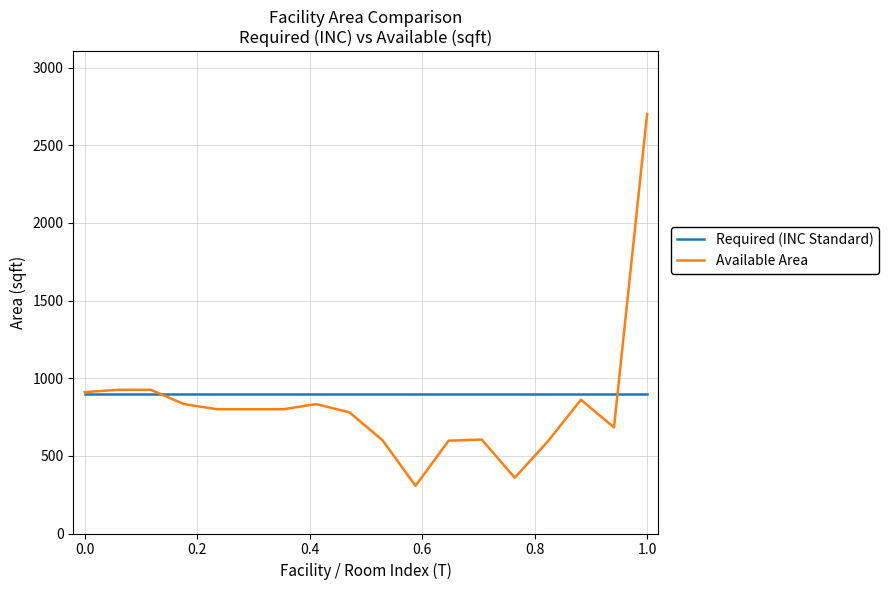

Which series has the largest range (max minus min)?

Available Area